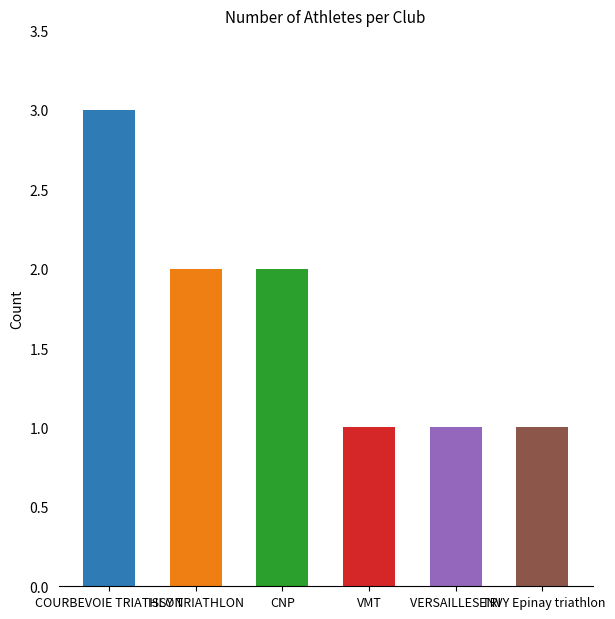

What is the maximum value shown in the chart?

3